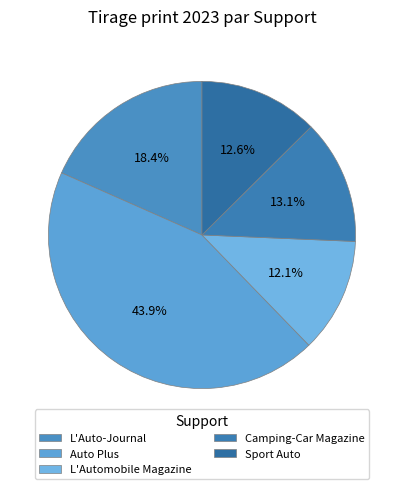

How many segments does this pie chart have?

5